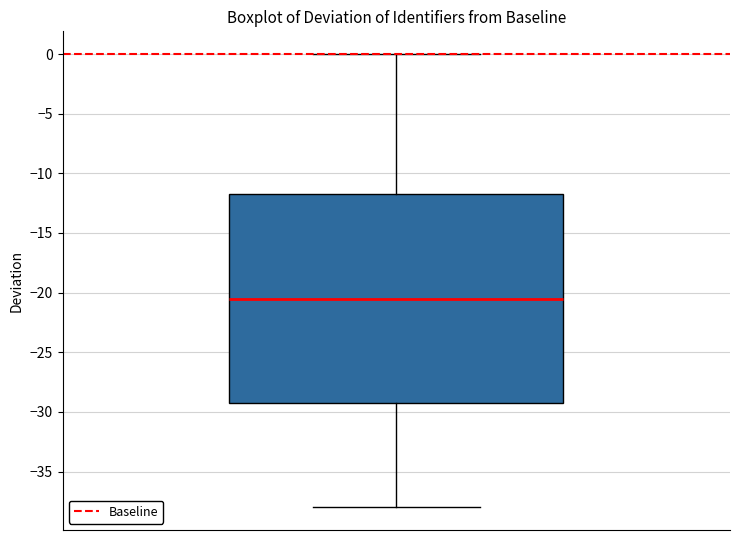

Where is the upper edge of the box on the y-axis? The values are not printed on the chart, so give them approximately, as read against the axis.

-11.5